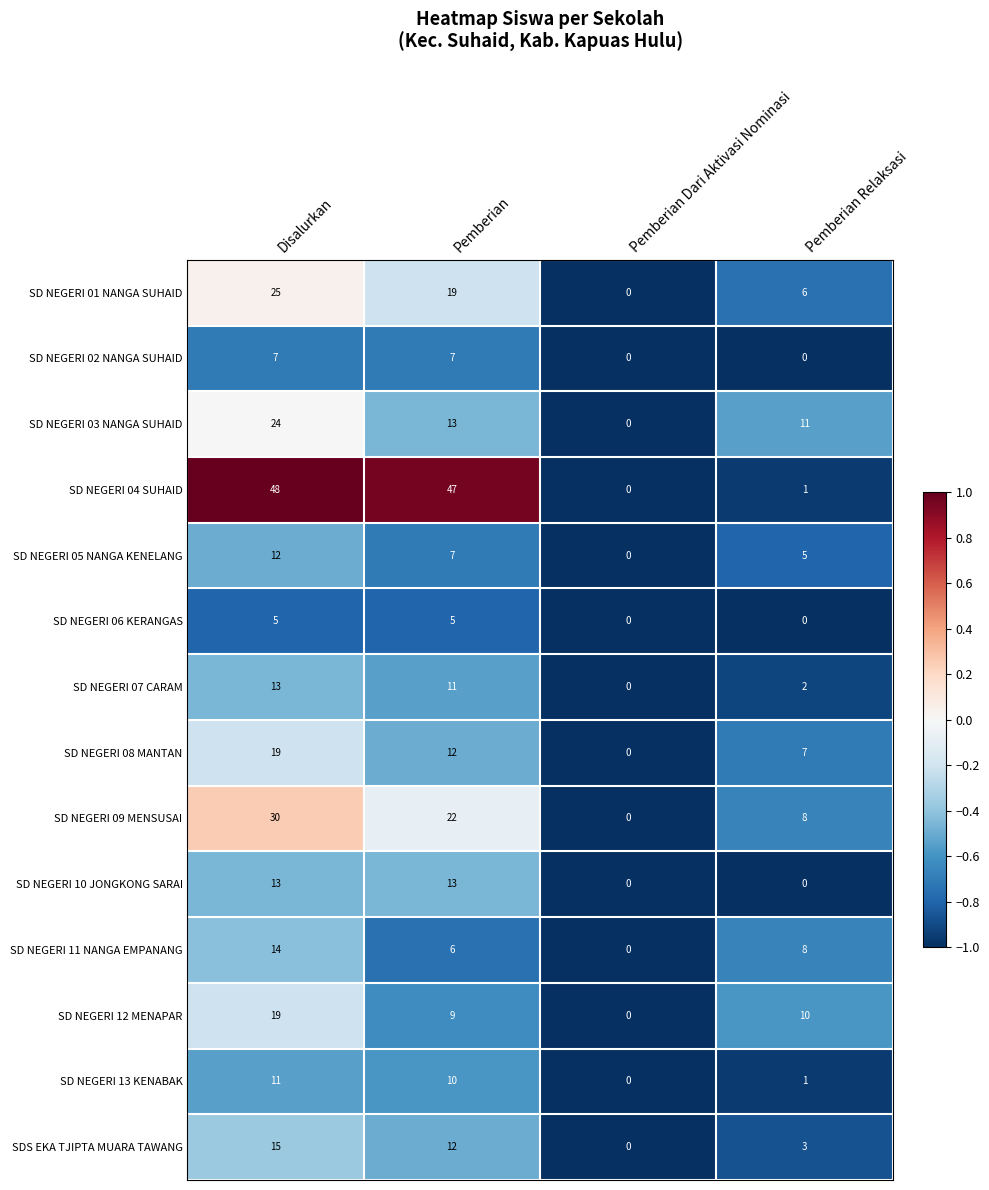

What is the total value across all series at Pemberian?

193